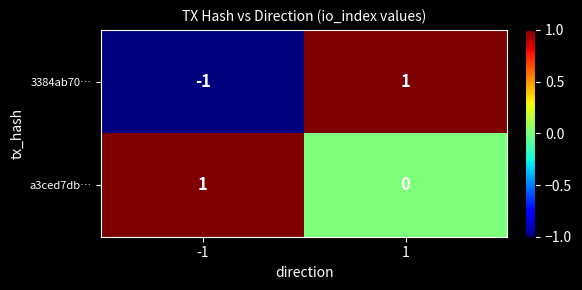

Which series has the largest total across all categories?

a3ced7db…